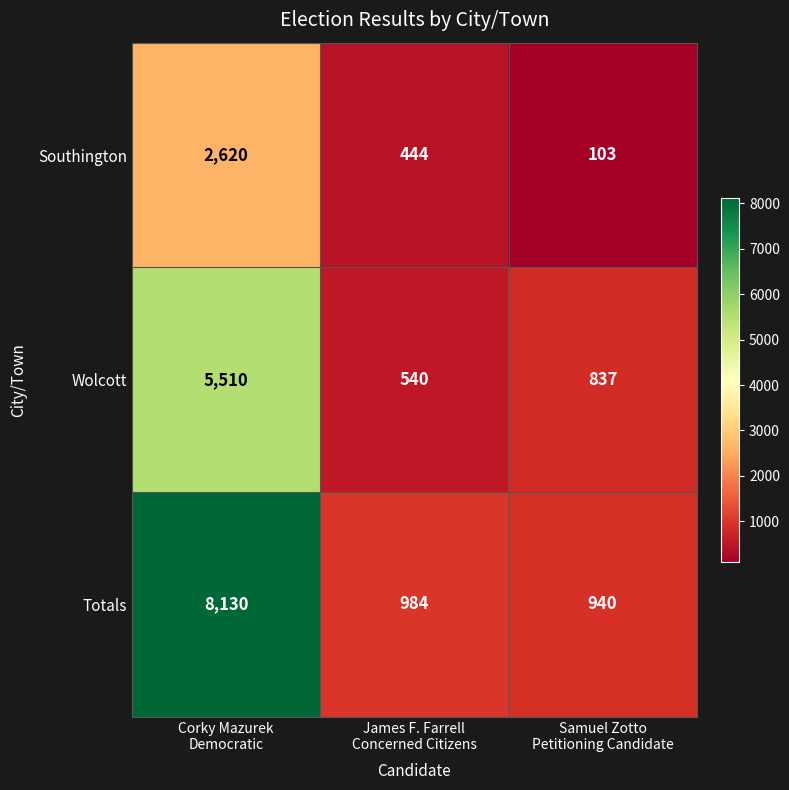

Which series has the largest range (max minus min)?

Totals